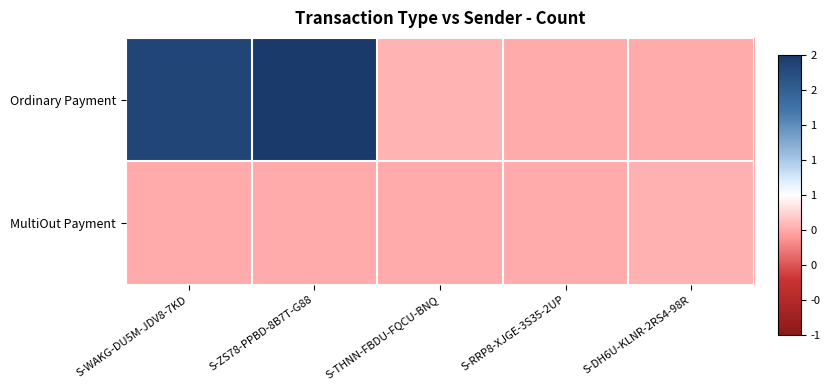

Reading left to right, transcribe all the data shown in this chart.

Ordinary Payment: S-WAKG-DU5M-JDV8-7KD=1.9	S-ZS78-PPBD-8B7T-G88=2.1	S-THNN-FBDU-FQCU-BNQ=-0.5	S-RRP8-XJGE-3S35-2UP=-0.5	S-DH6U-KLNR-2RS4-98R=-0.5
MultiOut Payment: S-WAKG-DU5M-JDV8-7KD=-0.5	S-ZS78-PPBD-8B7T-G88=-0.5	S-THNN-FBDU-FQCU-BNQ=-0.5	S-RRP8-XJGE-3S35-2UP=-0.5	S-DH6U-KLNR-2RS4-98R=-0.5